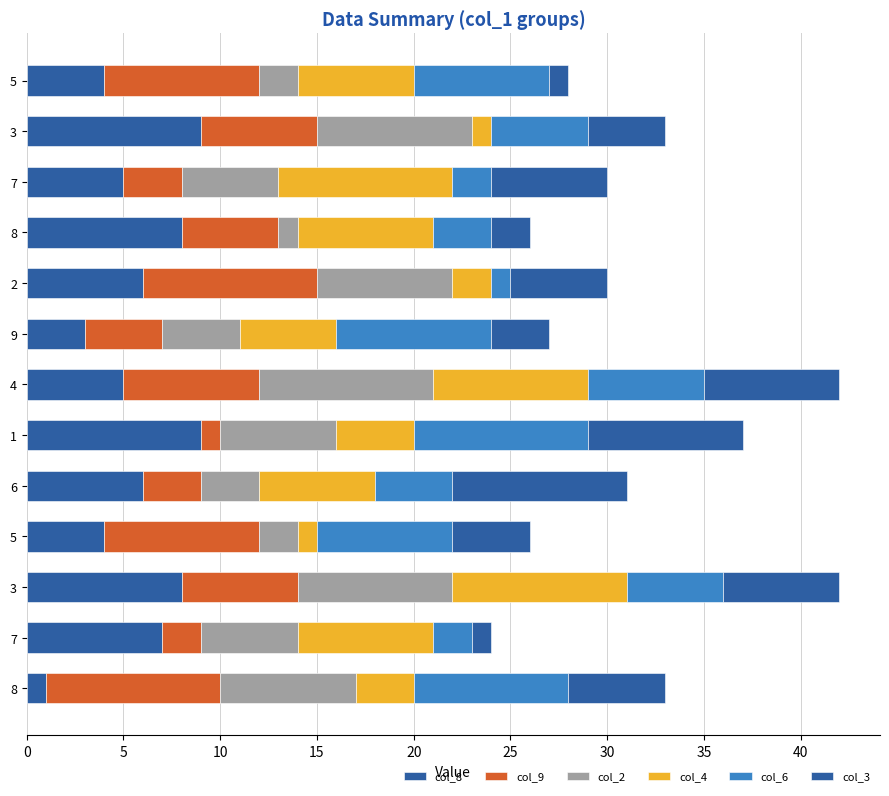

How many distinct data groups are displayed?

6